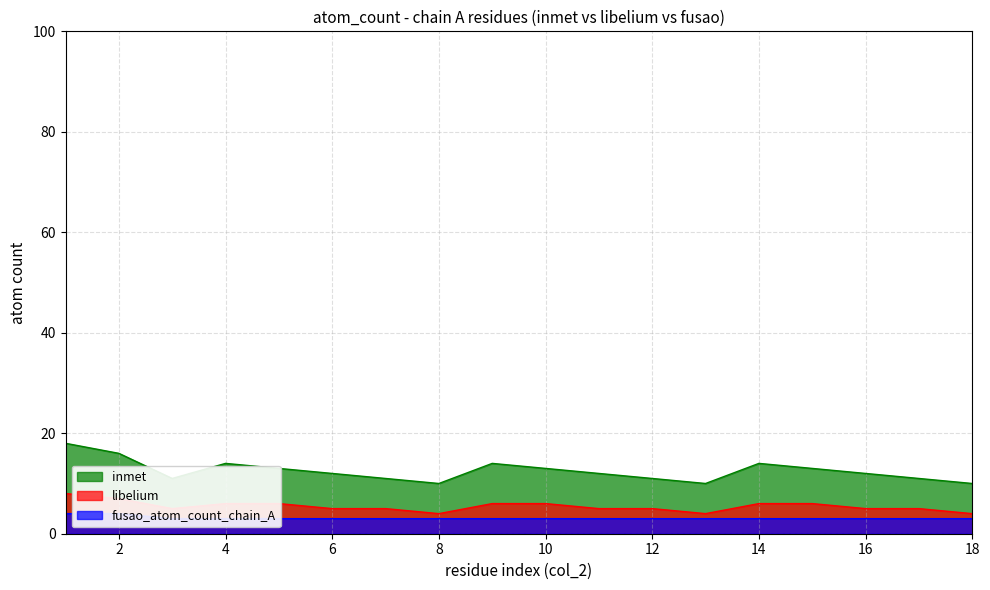

Which category has the highest value across all series?

1